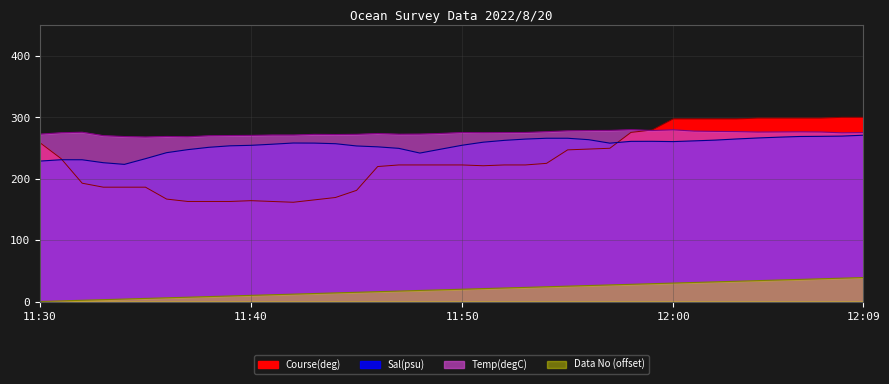

Between 12:00 and 11:58, which is larger?

11:58